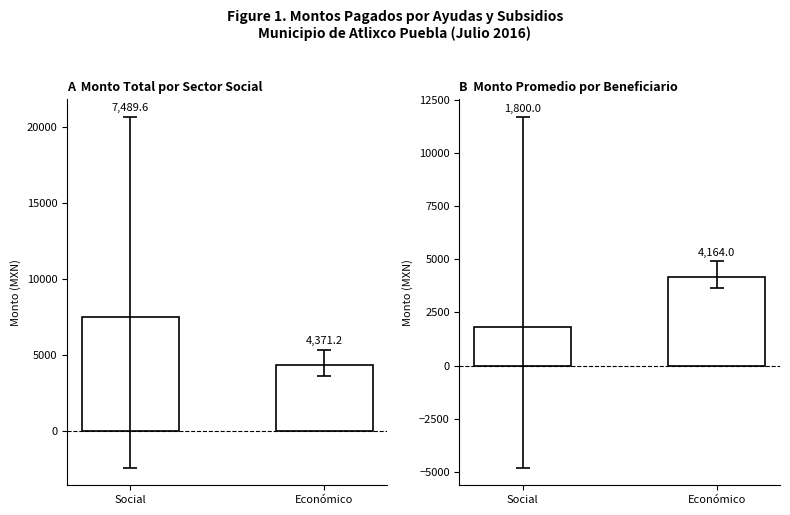

Is it true that the value at Social is 1800?

True